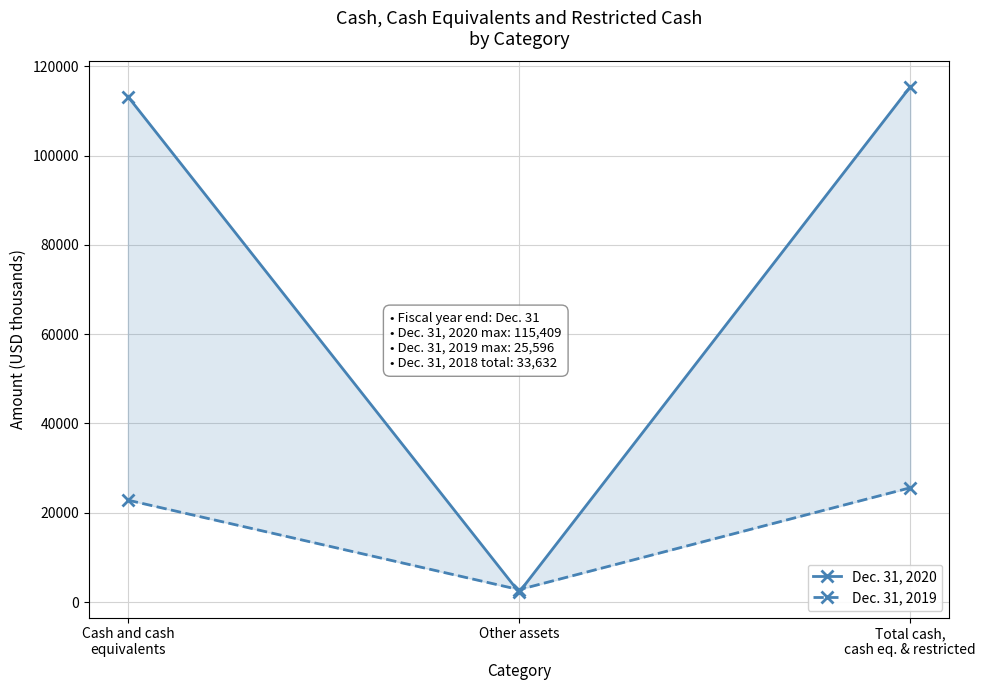

What position from the right is Total cash,
cash eq. & restricted?

1